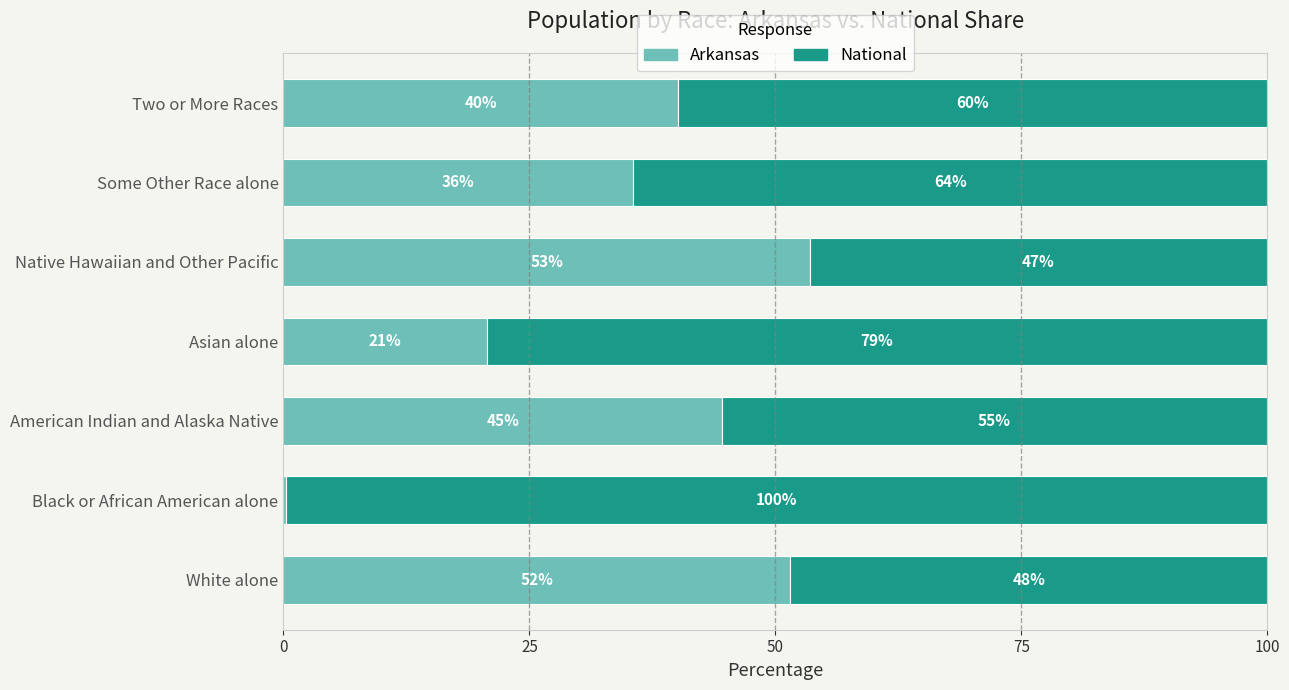

What are all the series names shown in the legend?

Arkansas, National